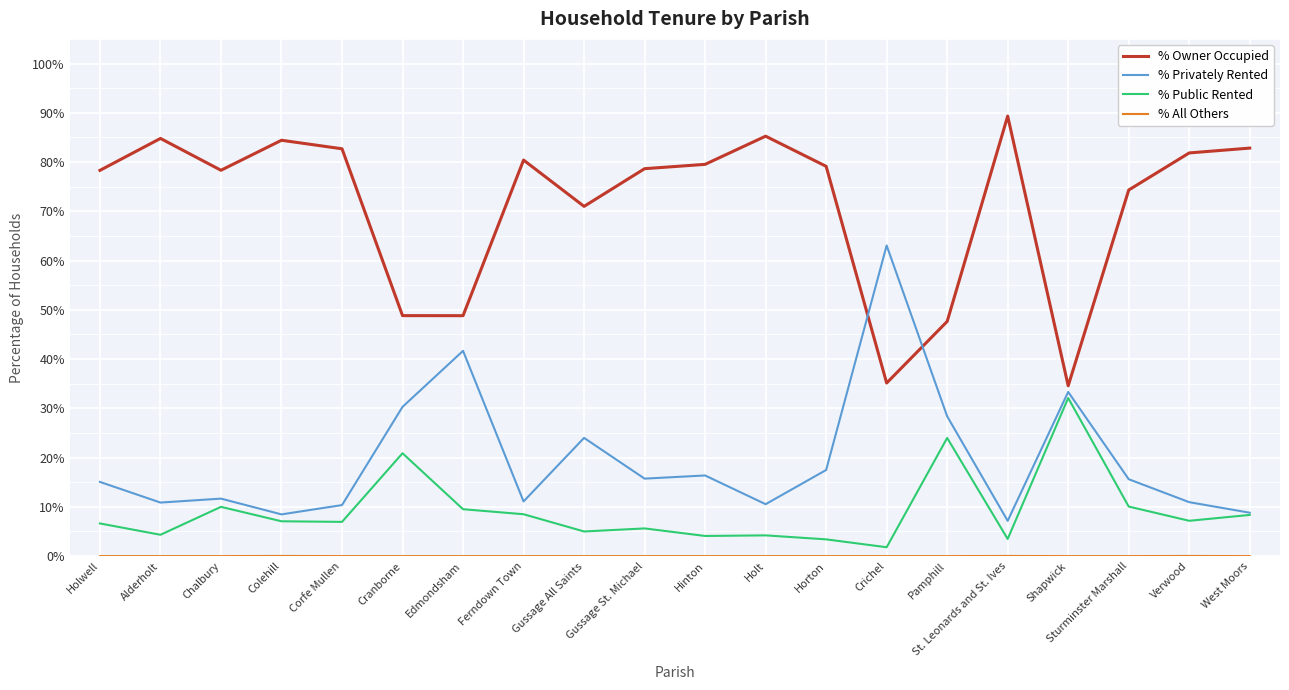

True or false: % Privately Rented has a value of 28.0 at Hinton.

False